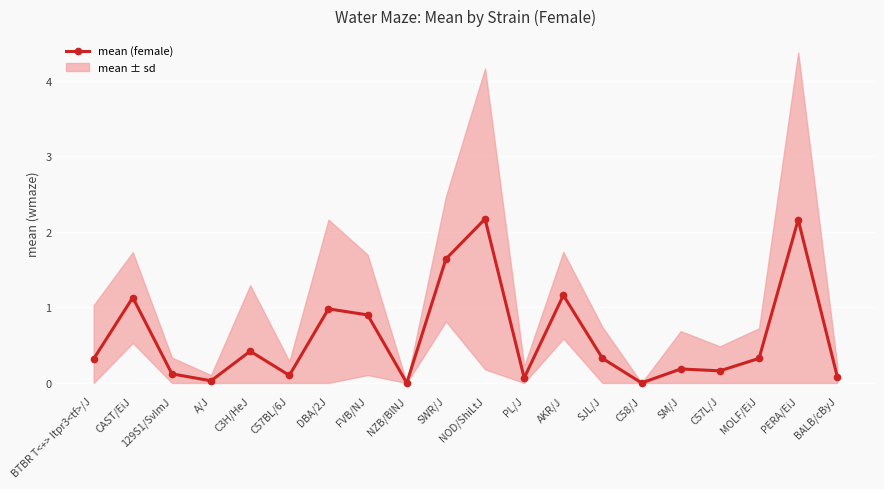

Reading right to left, extract all data points from this chart.

0.1	2.2	0.3	0.2	0.2	0.0	0.3	1.2	0.1	2.2	1.6	0.0	0.9	1.0	0.1	0.4	0.0	0.1	1.1	0.3